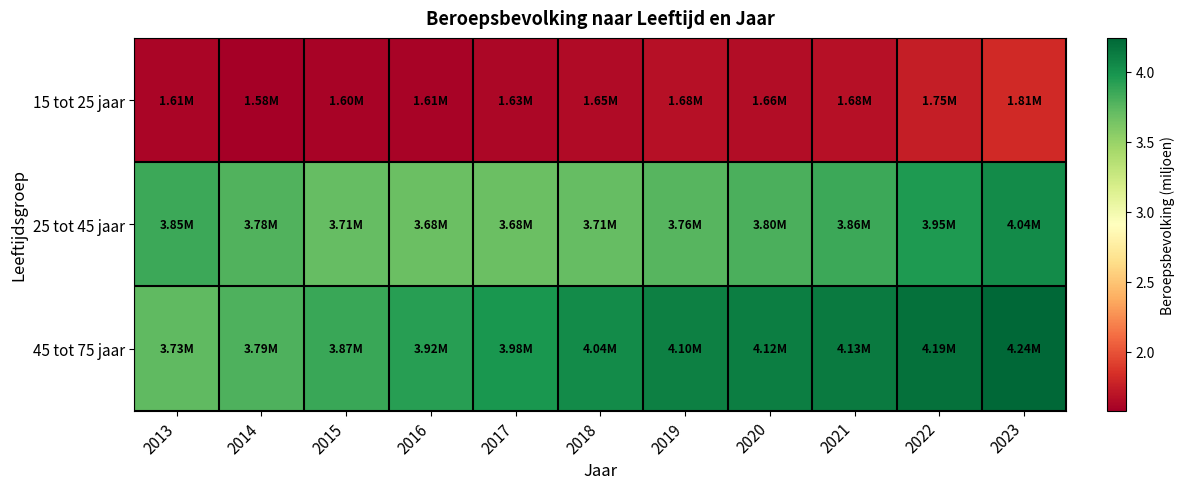

Reading left to right, transcribe all the data shown in this chart.

15 tot 25 jaar: 2013=1.6	2014=1.6	2015=1.6	2016=1.6	2017=1.6	2018=1.6	2019=1.7	2020=1.7	2021=1.7	2022=1.8	2023=1.8
25 tot 45 jaar: 2013=3.8	2014=3.8	2015=3.7	2016=3.7	2017=3.7	2018=3.7	2019=3.8	2020=3.8	2021=3.9	2022=4.0	2023=4.0
45 tot 75 jaar: 2013=3.7	2014=3.8	2015=3.9	2016=3.9	2017=4.0	2018=4.0	2019=4.1	2020=4.1	2021=4.1	2022=4.2	2023=4.2